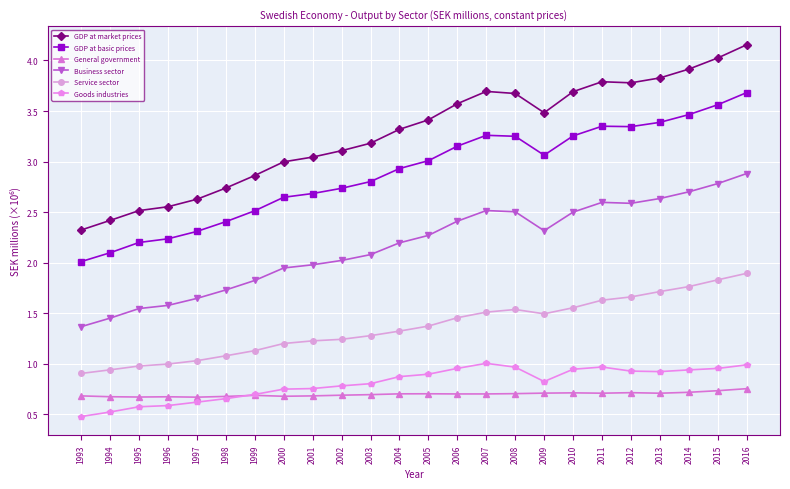

What is the value of the Business sector point at the 1st from the left?

1.4